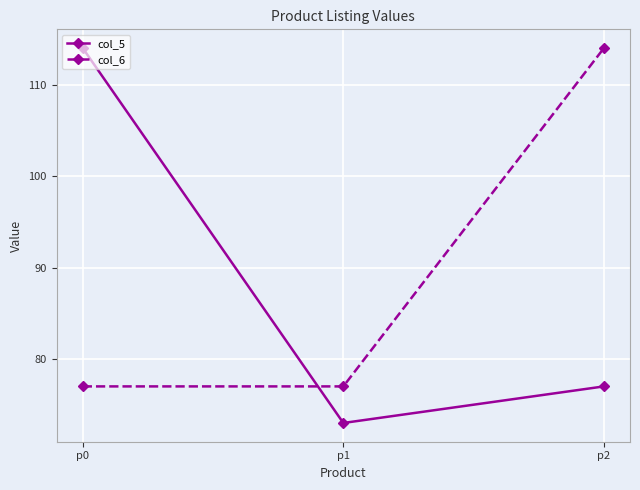

Is the value of col_6 at p1 greater than the value of col_5 at p1?

Yes